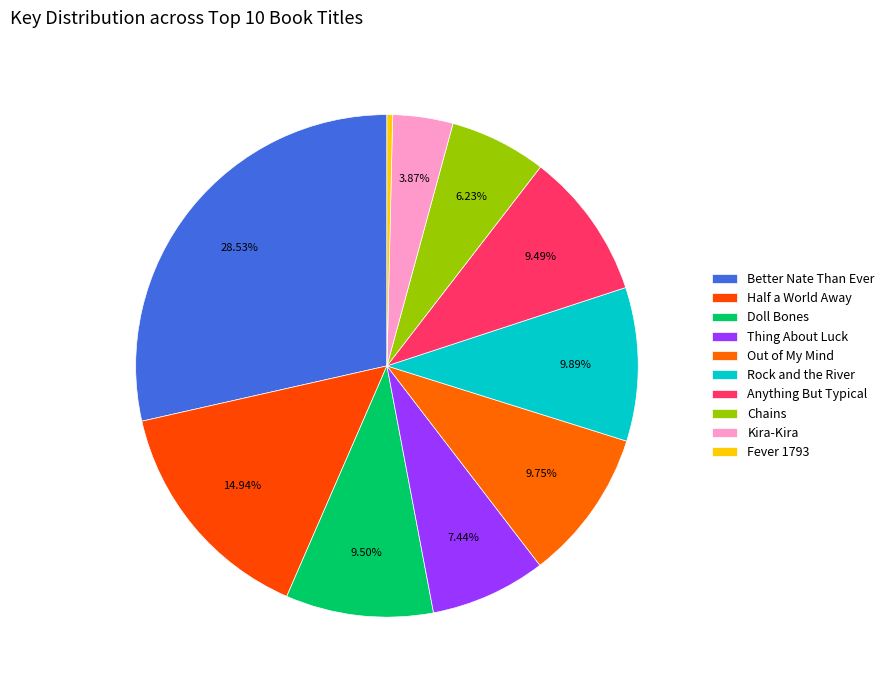

How many segments does this pie chart have?

10